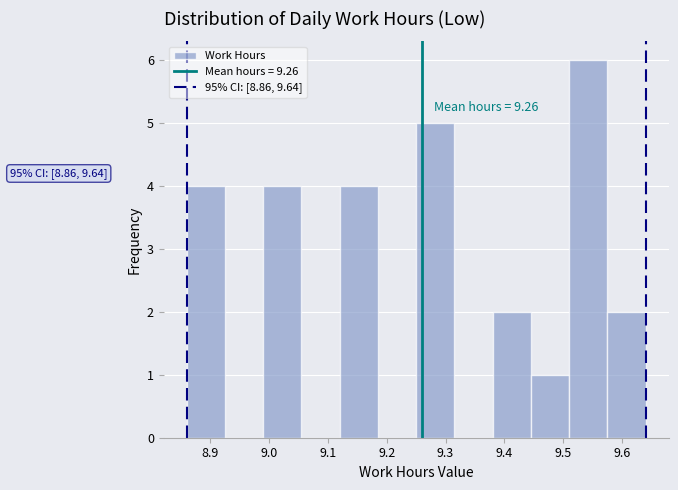

Over which range of the x-axis is the bar tallest?

9.510 to 9.575